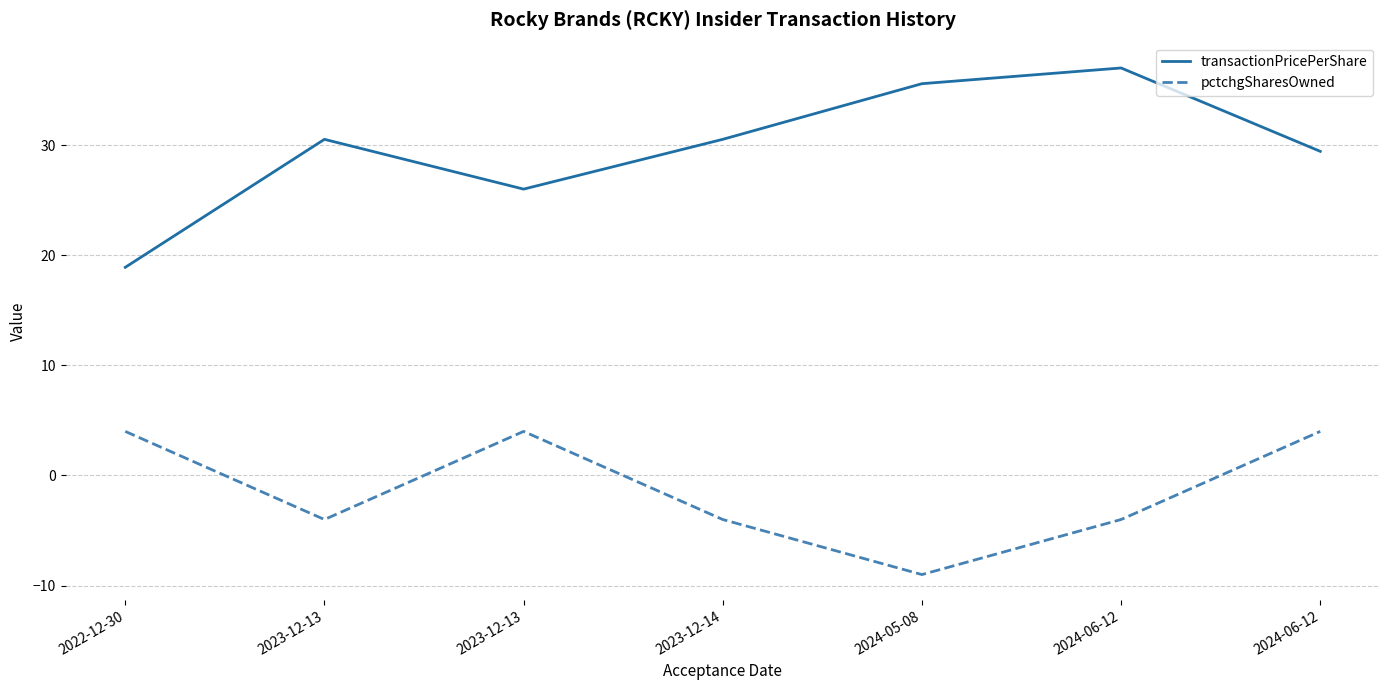

How many lines are shown in the chart?

2